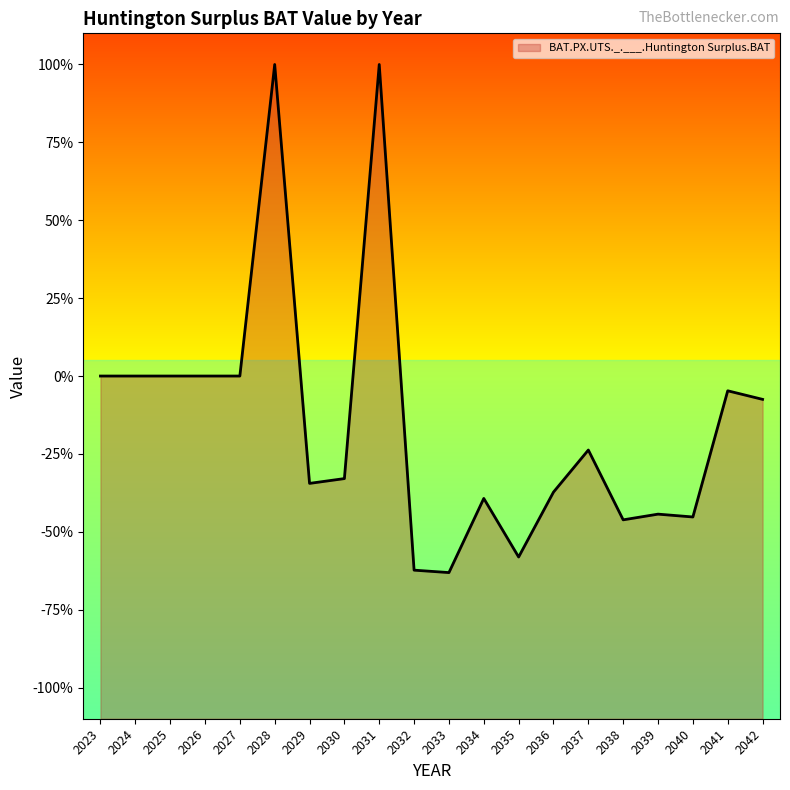

Which has a higher value, 2031 or 2038?

2031